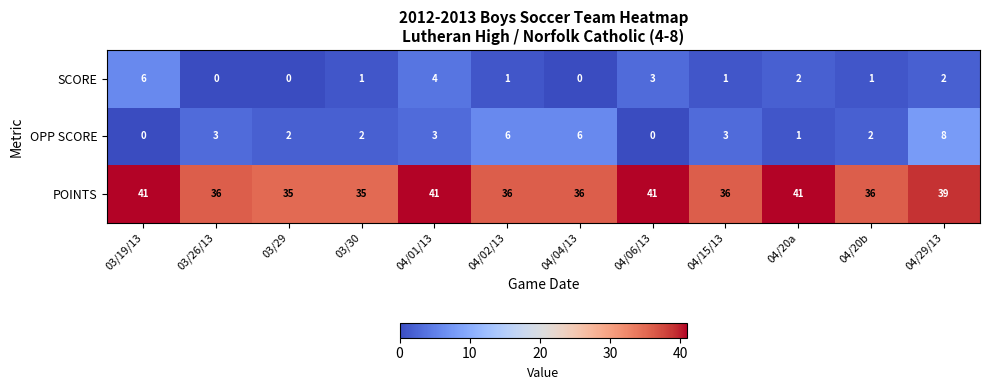

At 03/19/13, list the series in order from largest to smallest.

POINTS, SCORE, OPP SCORE